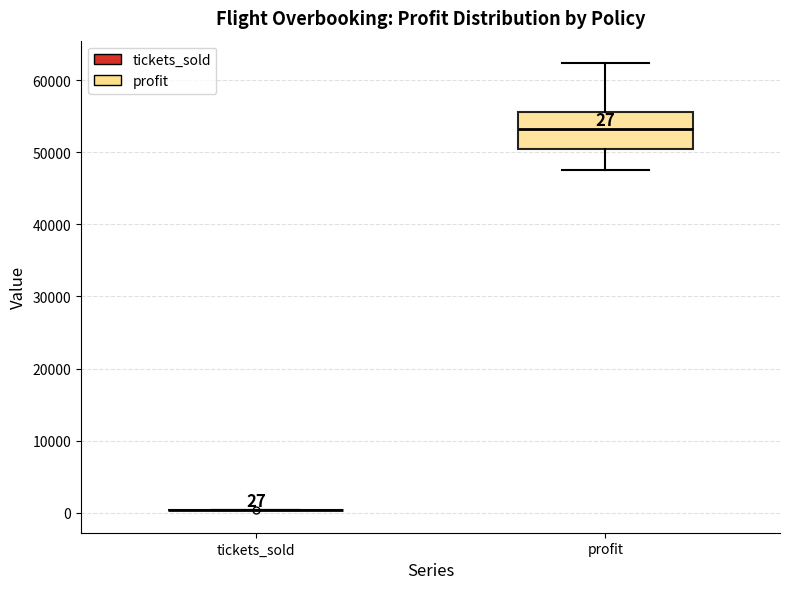

Which box is the tallest, from its lower edge to its upper edge?

profit